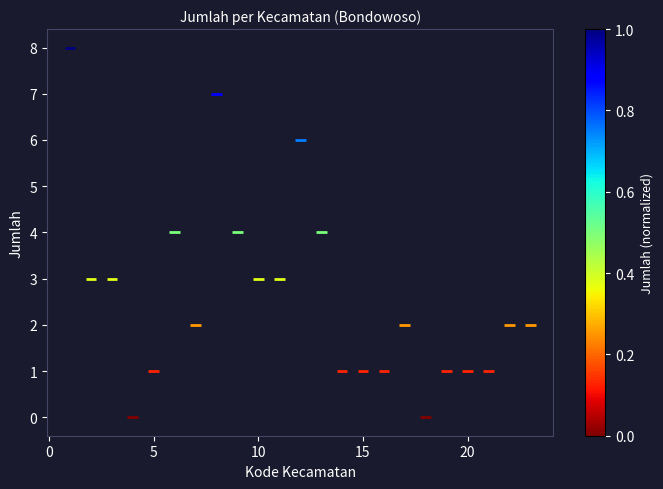

What is the range of X values (max minus min)?

22